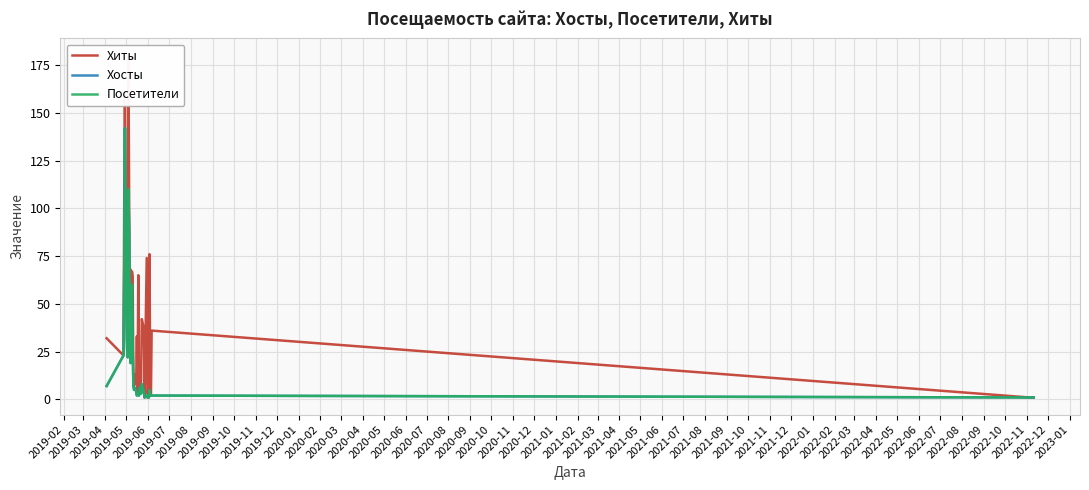

How many categories are shown in the chart?

40